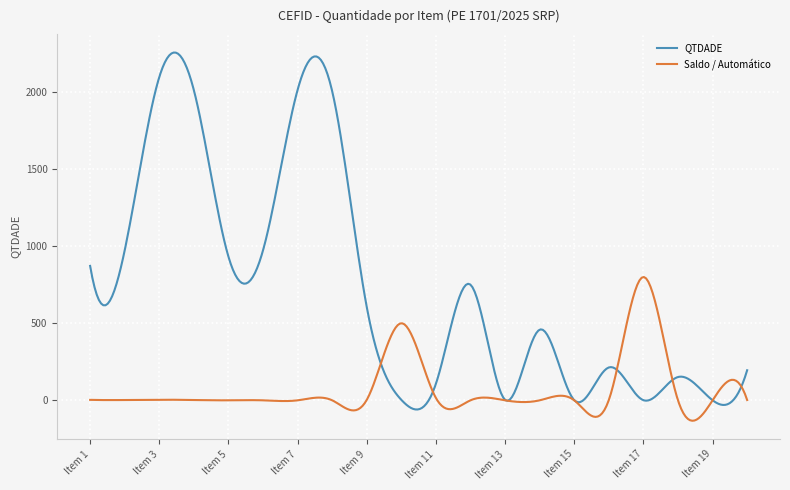

Which series has the widest spread of values?

QTDADE